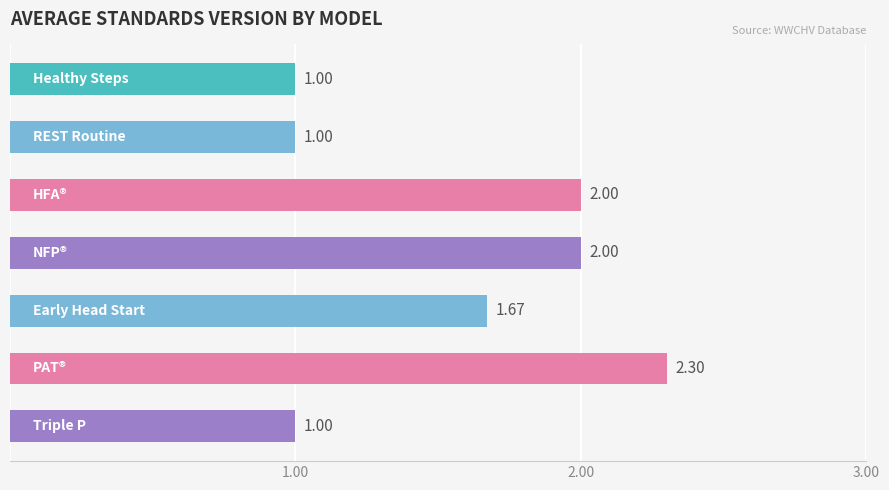

What is the difference between the maximum and second lowest values?

1.3